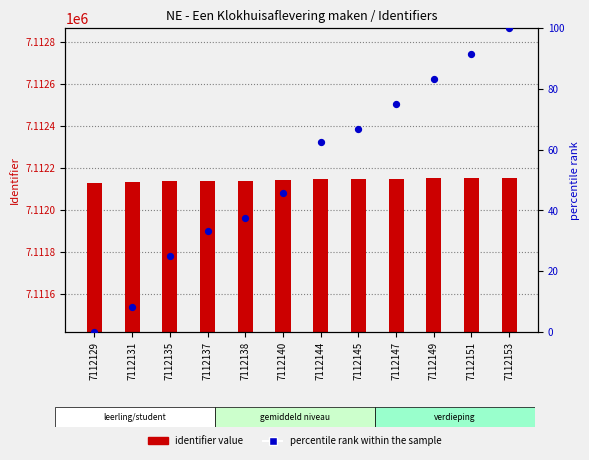

At how many categories does at least one series exceed 653523?

12